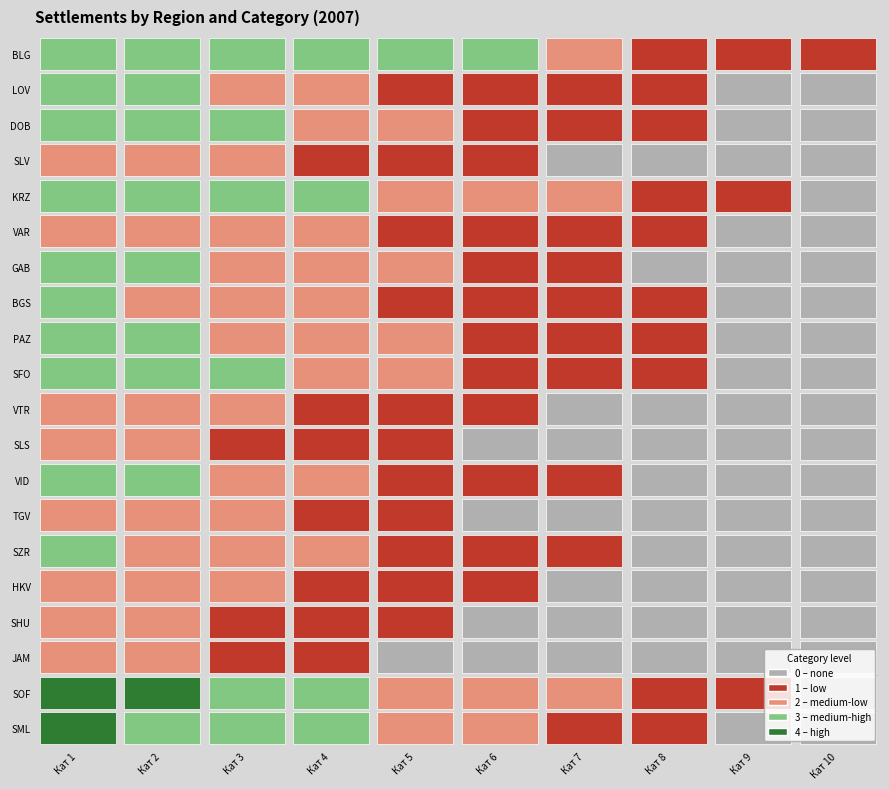

How many data points in BLG are less than 3?

4